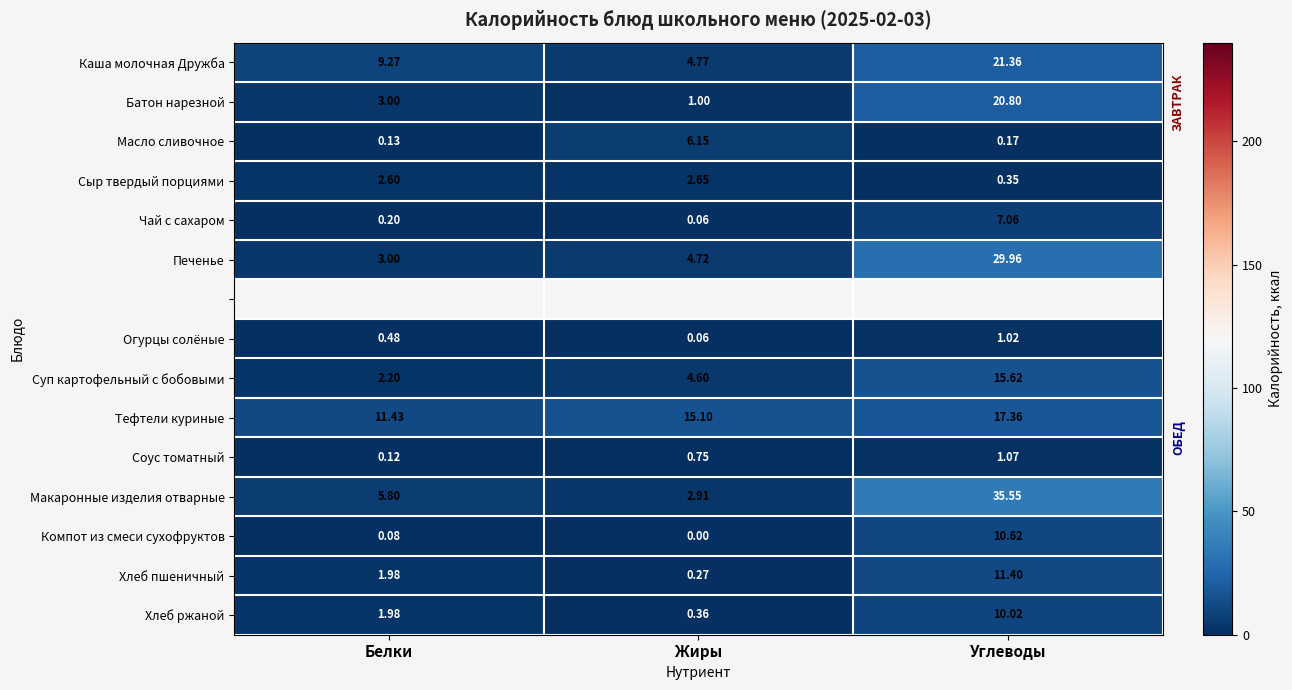

The Масло сливочное series shows 4.0 at Жиры. True or false?

False